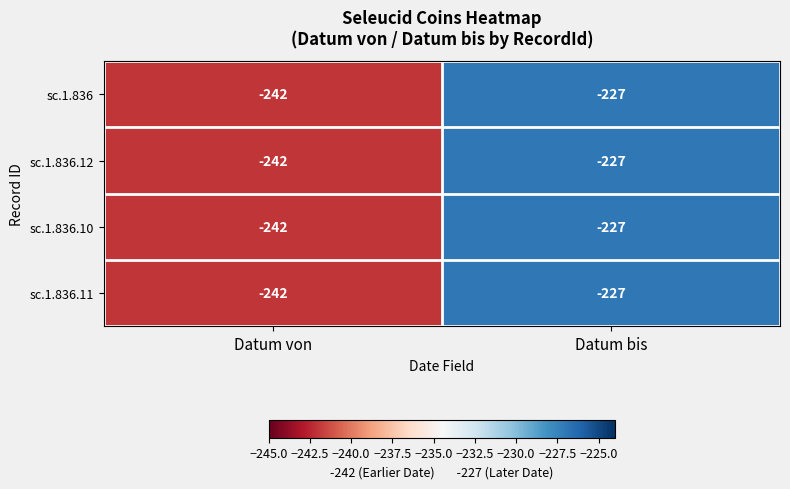

Reading left to right, extract all data points from this chart.

sc.1.836: -242	-227
sc.1.836.12: -242	-227
sc.1.836.10: -242	-227
sc.1.836.11: -242	-227